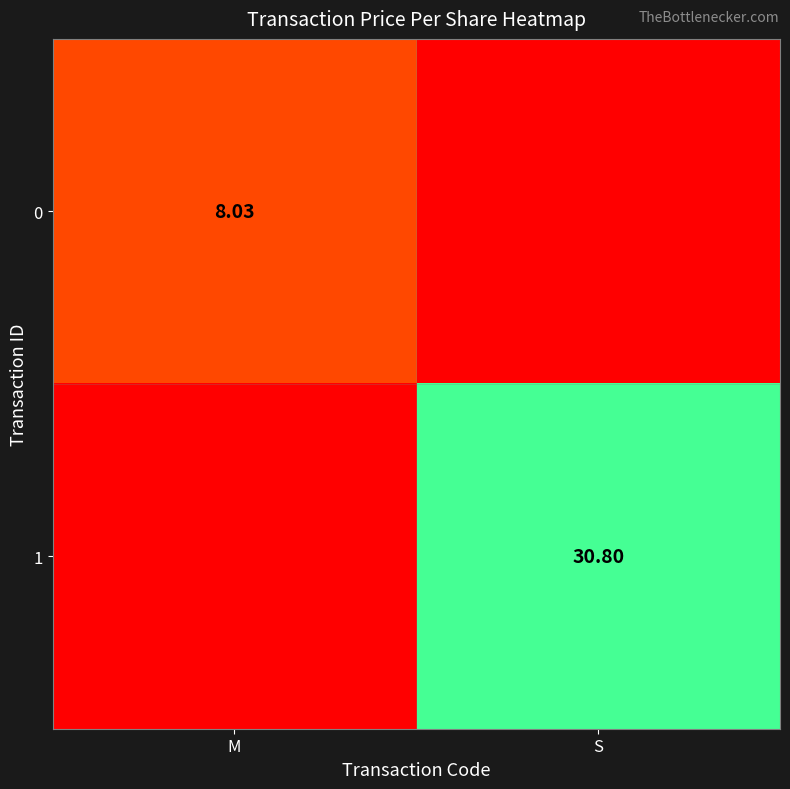

Is the value of 1 at S greater than the value of 0 at M?

Yes